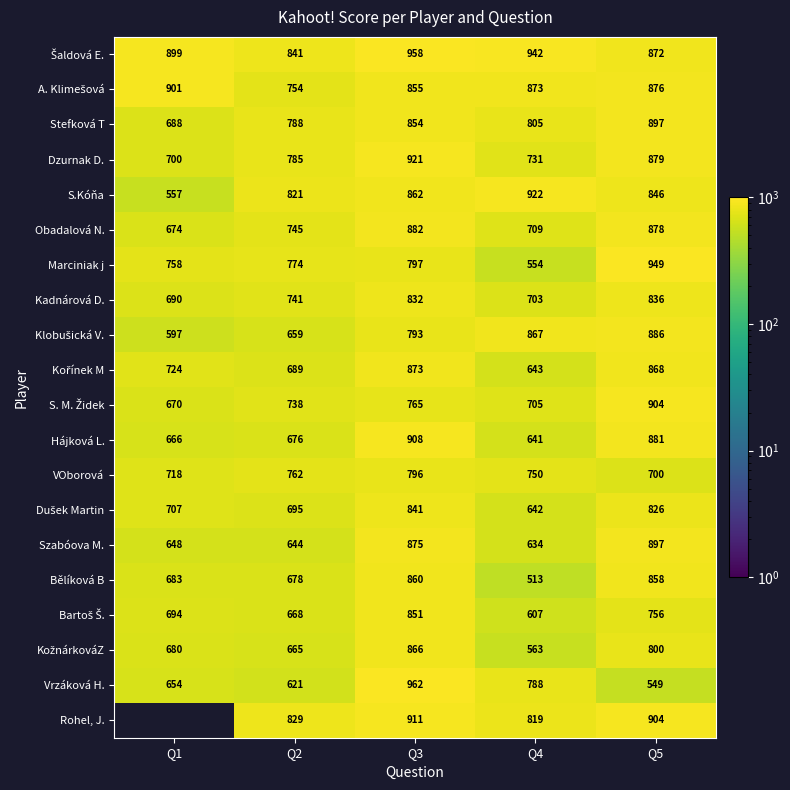

Which has a higher value, Q4 or Q5?

Q4